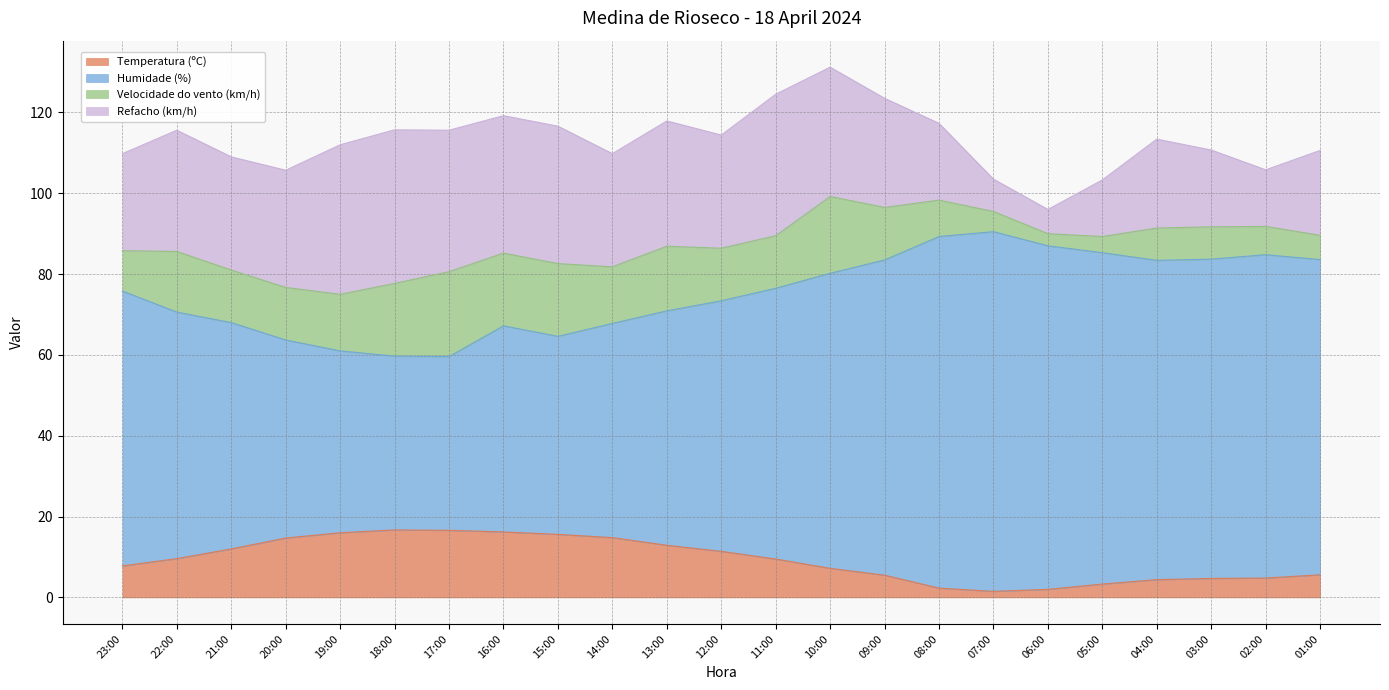

What is the total value across all series at 02:00?

105.8